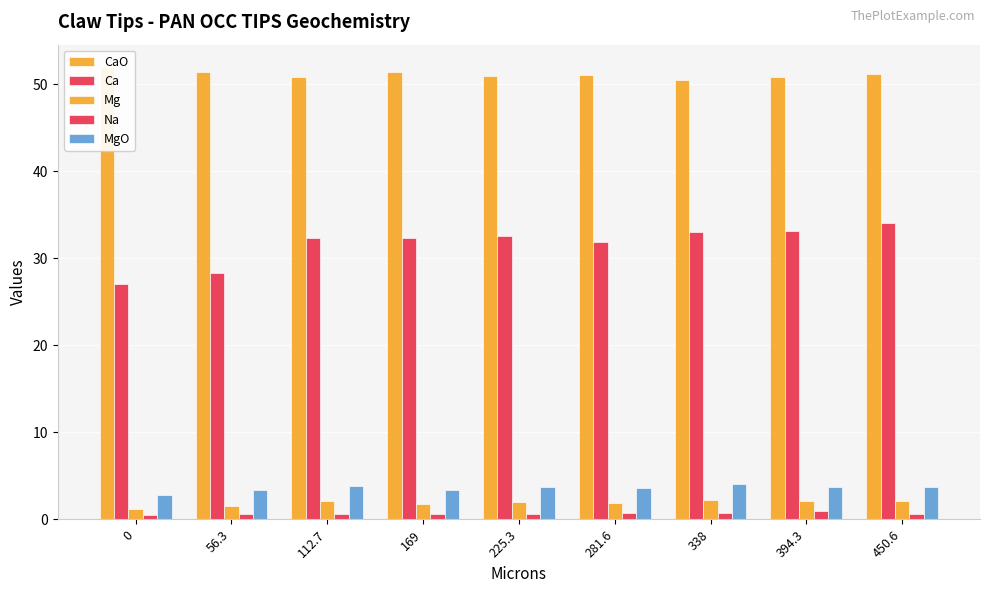

Is the value of Mg at 0 greater than the value of Na at 56.3?

Yes